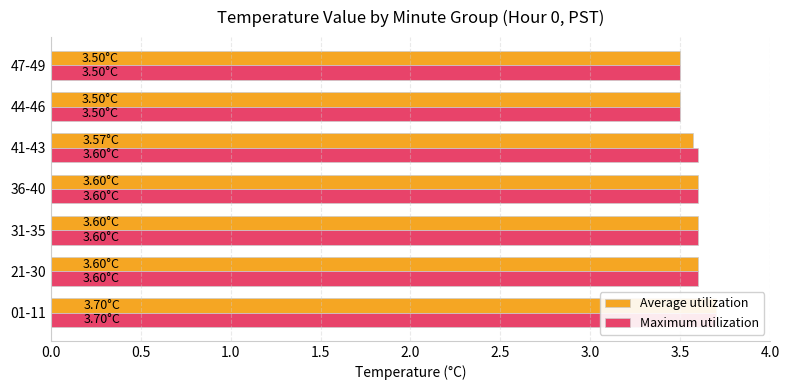

List the series in order of their peak value, lowest first.

Average utilization, Maximum utilization